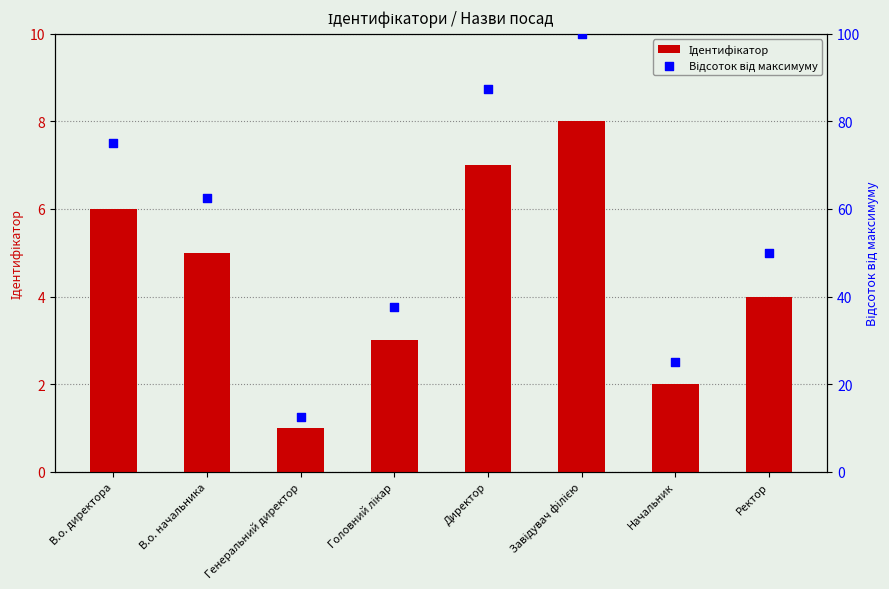

Which series contains the highest Y value?

Відсоток від максимуму